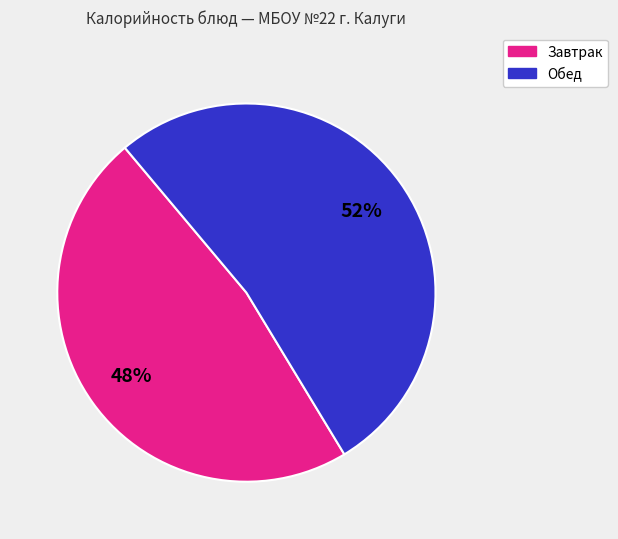

Is there any slice that represents more than half of the pie?

Yes